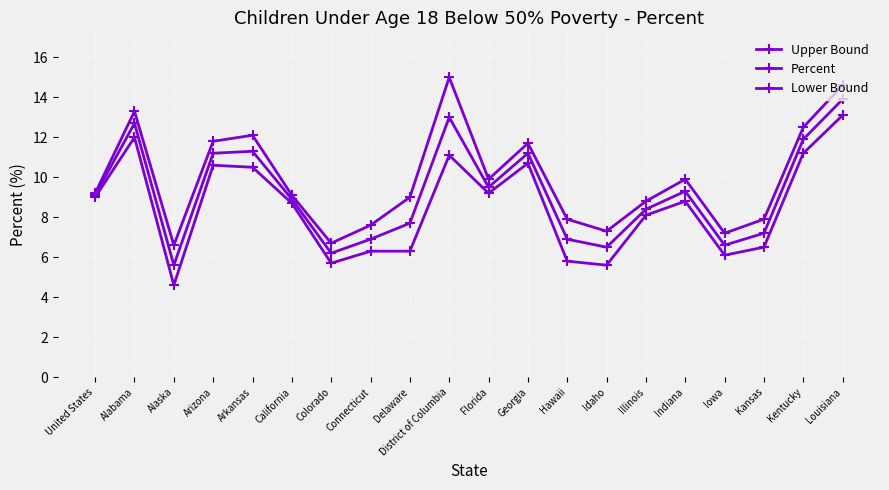

Reading right to left, what are all the values shown in this chart?

Upper Bound: 14.6	12.5	7.9	7.2	9.9	8.8	7.3	7.9	11.7	9.9	15.0	9.0	7.6	6.7	9.1	12.1	11.8	6.6	13.3	9.2
Percent: 13.9	11.9	7.2	6.6	9.3	8.4	6.5	6.9	11.2	9.5	13.0	7.7	6.9	6.2	8.9	11.3	11.2	5.6	12.7	9.1
Lower Bound: 13.1	11.2	6.5	6.1	8.8	8.1	5.6	5.8	10.7	9.2	11.1	6.3	6.3	5.7	8.7	10.5	10.6	4.6	12.0	9.0